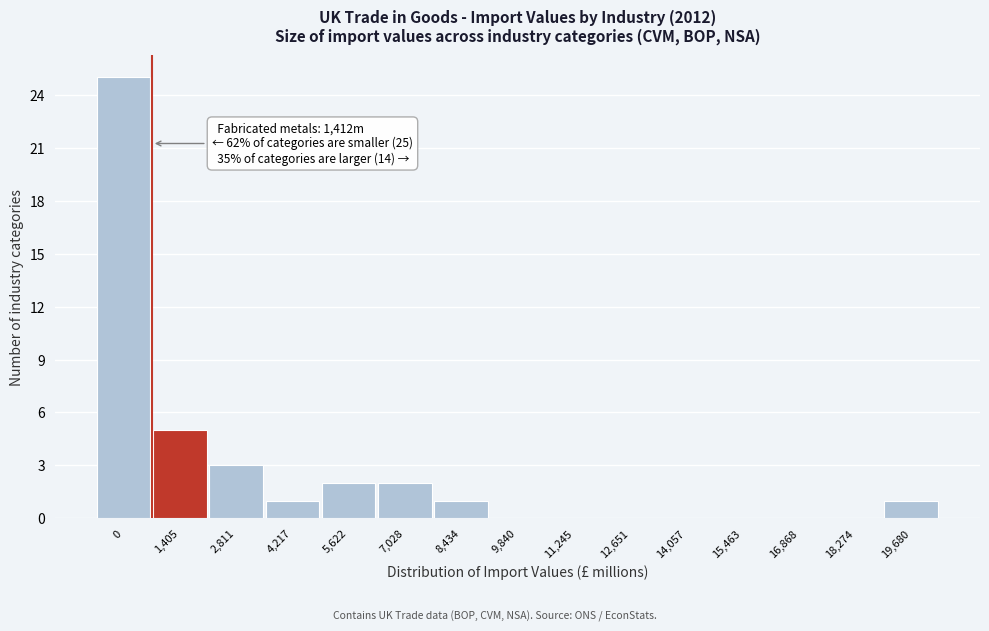

Reading left to right, transcribe all the data shown in this chart.

0=25	1,405=5	2,811=3	4,217=1	5,622=2	7,028=2	8,434=1	9,840=0	11,245=0	12,651=0	14,057=0	15,463=0	16,868=0	18,274=0	19,680=1